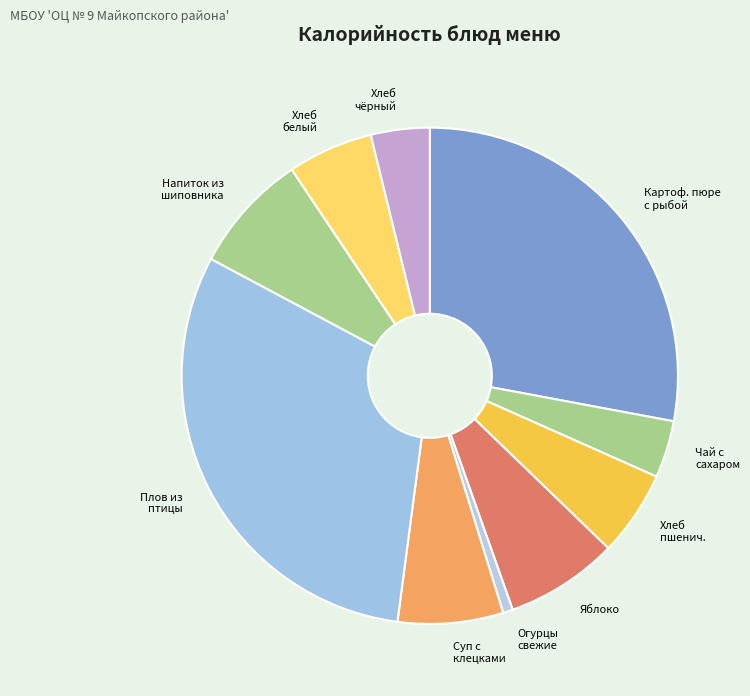

How many segments does this pie chart have?

10